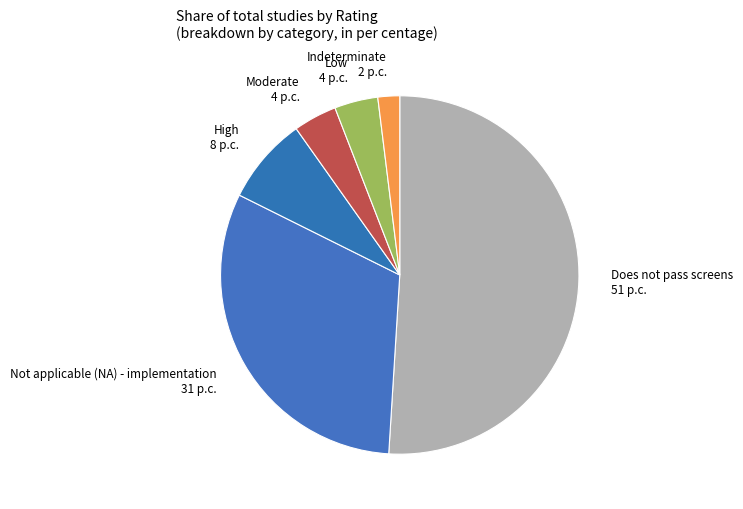

Does Does not pass screens represent more than half of the total?

Yes